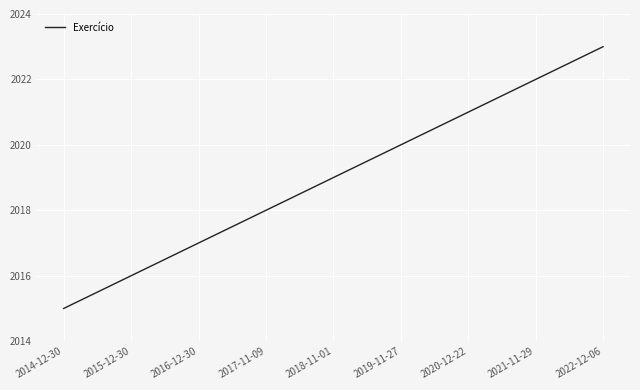

What position from the right is 2017-11-09?

6